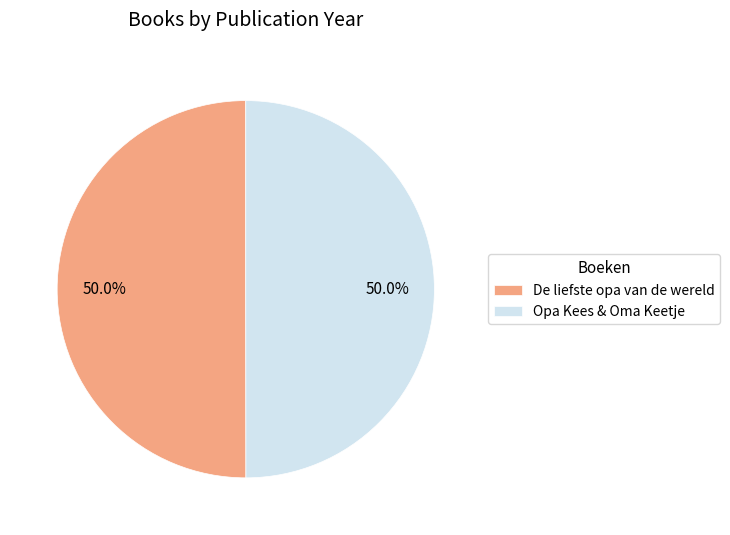

To the nearest percent, what is the average slice percentage?

50%